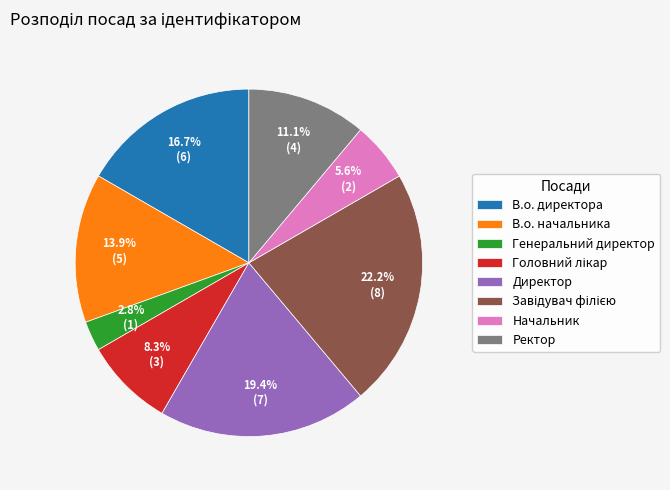

Between Начальник and Ректор, which is larger?

Ректор